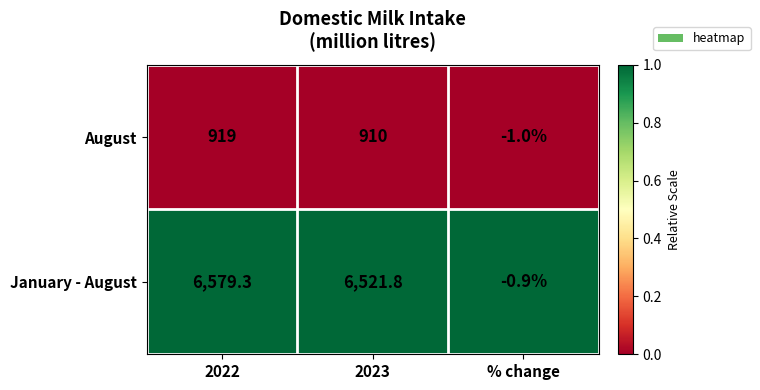

Which series changed the most between 2022 and 2023?

January - August